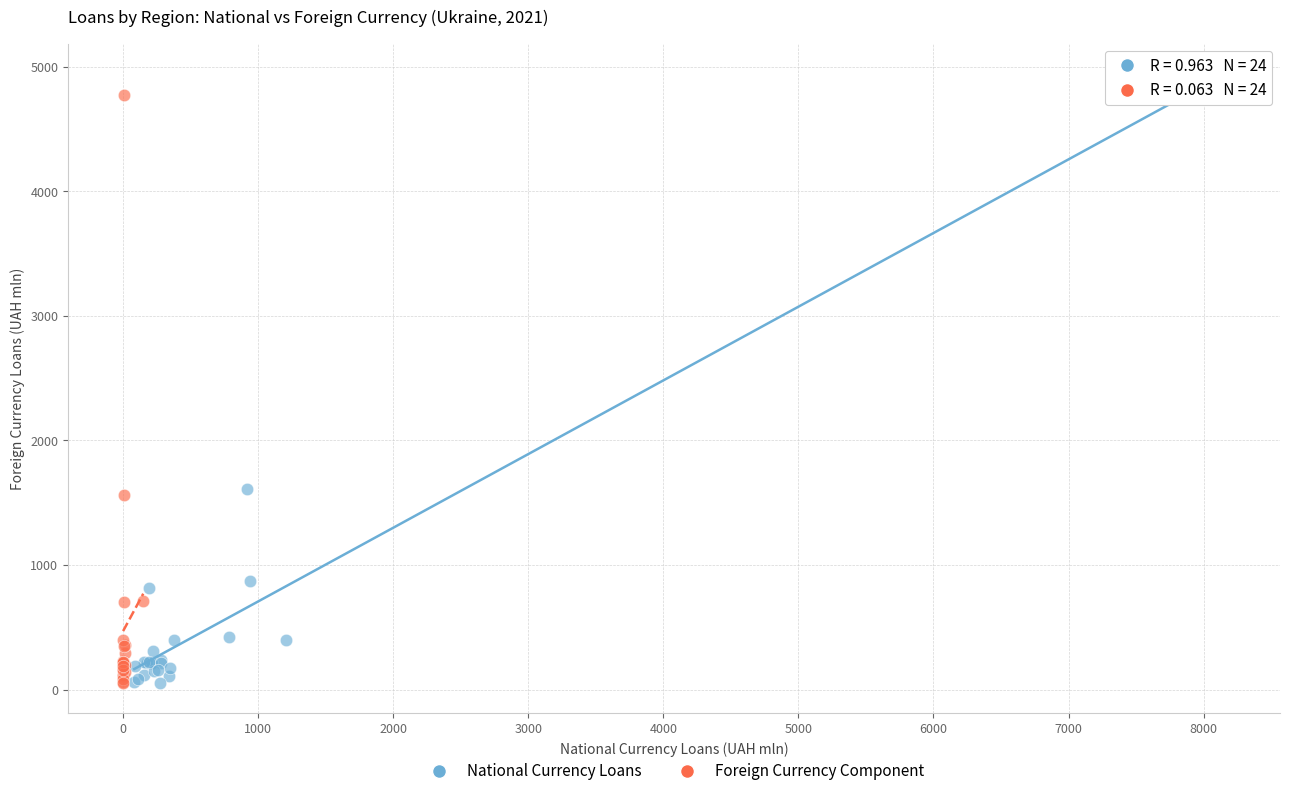

What are all the series names shown in the legend?

National Currency Loans, Foreign Currency Component